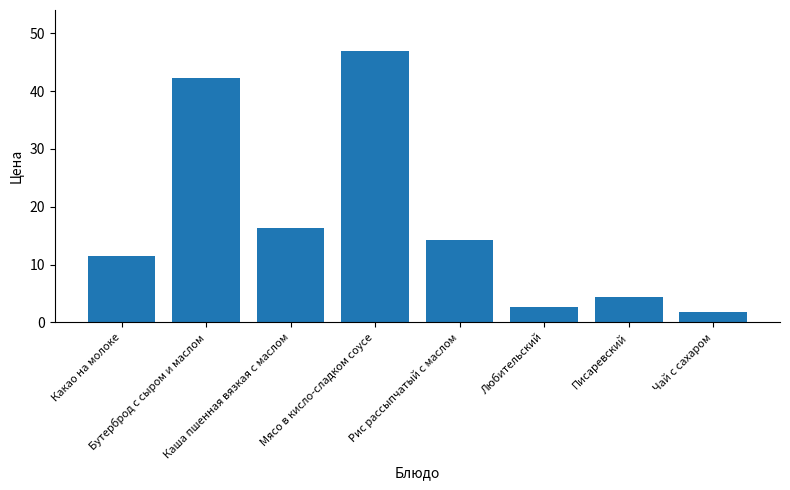

The value at Рис рассыпчатый с маслом is 14.2. True or false?

True